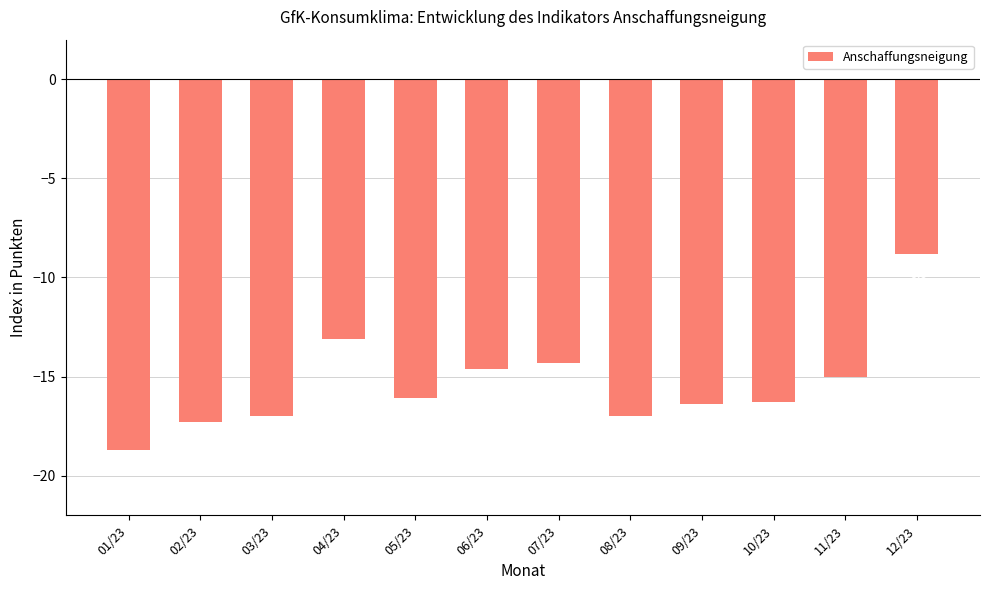

What position from the left is 08/23?

8